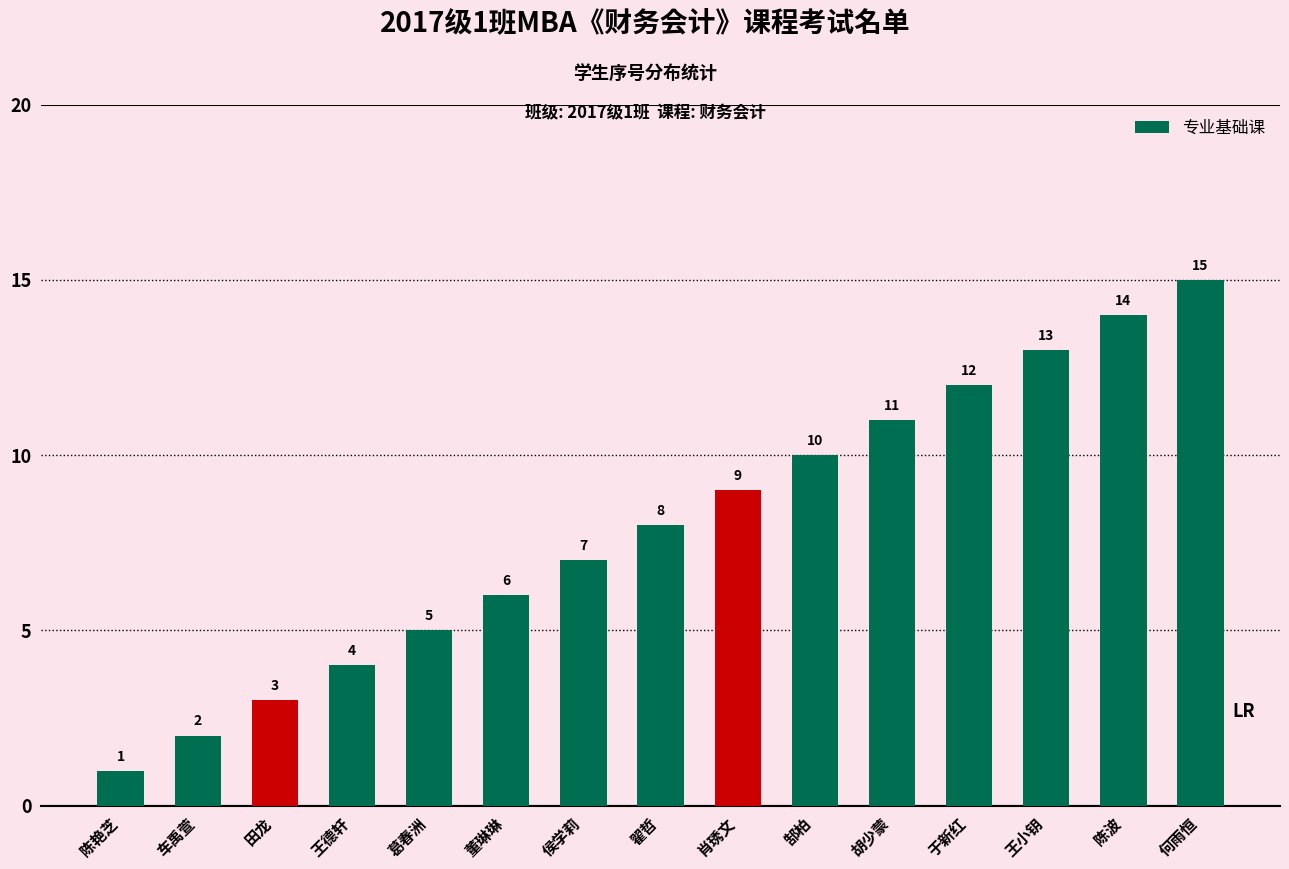

Which label corresponds to the smallest value in the chart?

陈艳芝